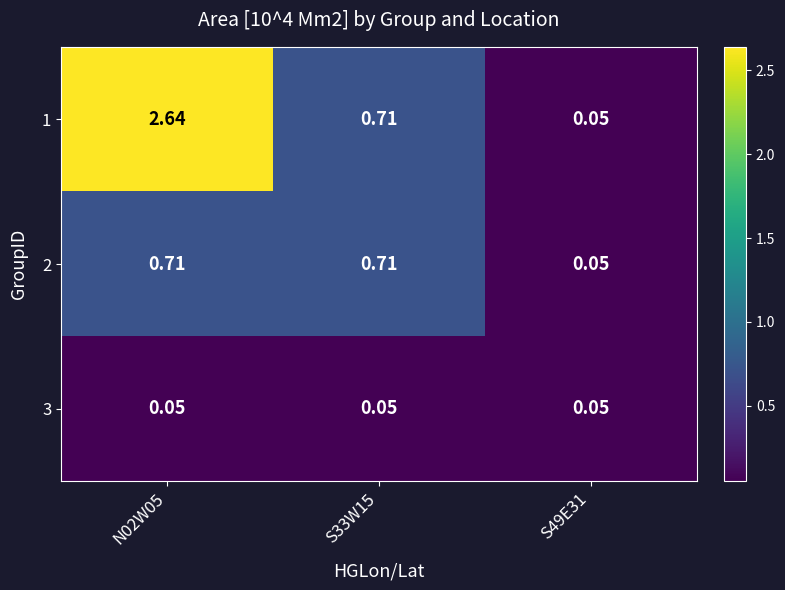

Is the value of 1 at N02W05 greater than the value of 2 at S33W15?

Yes